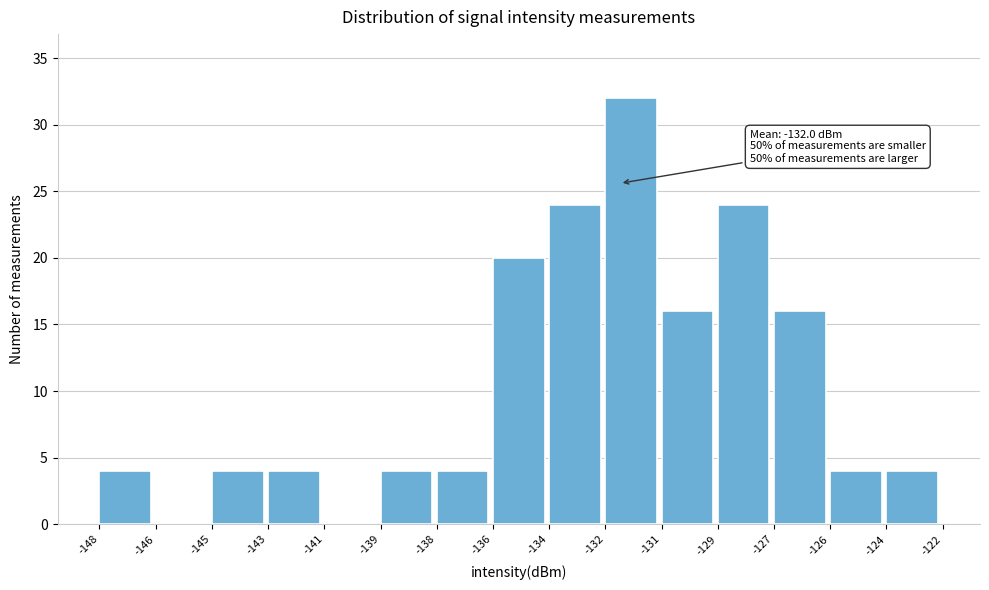

Reading right to left, extract all data points from this chart.

-124=4	-126=4	-127=16	-129=24	-131=16	-132=32	-134=24	-136=20	-138=4	-139=4	-141=0	-143=4	-145=4	-146=0	-148=4